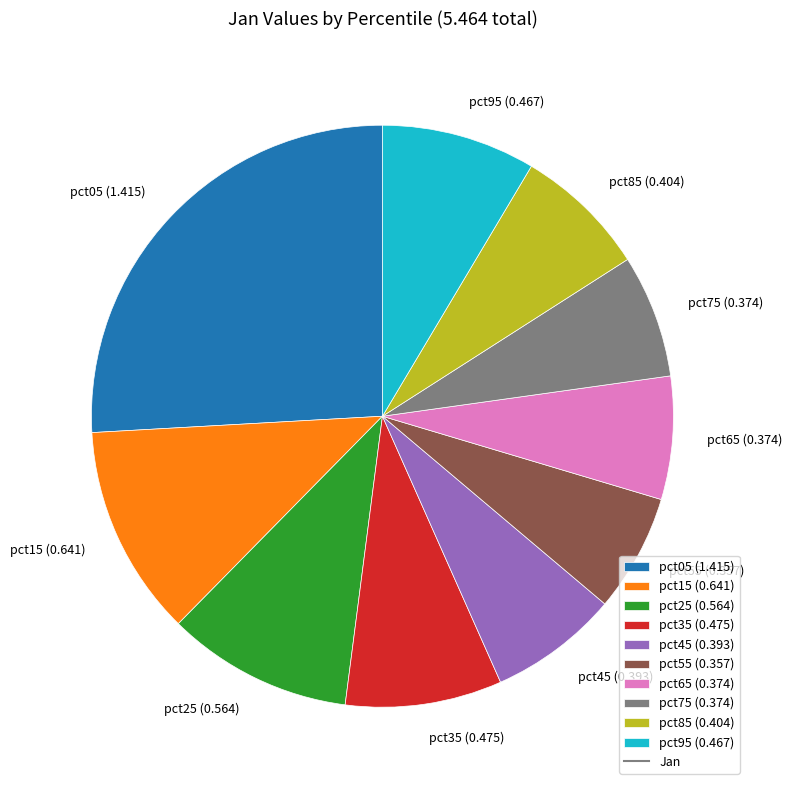

The pct85 (0.404) slice represents 1% of the pie. True or false?

False